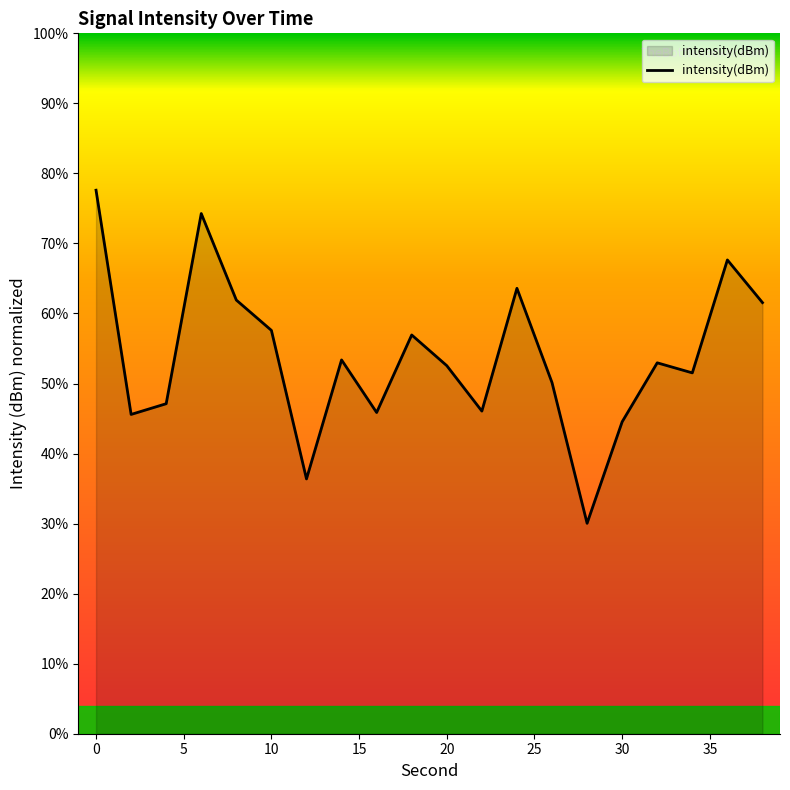

What is the smallest value displayed?

30.0